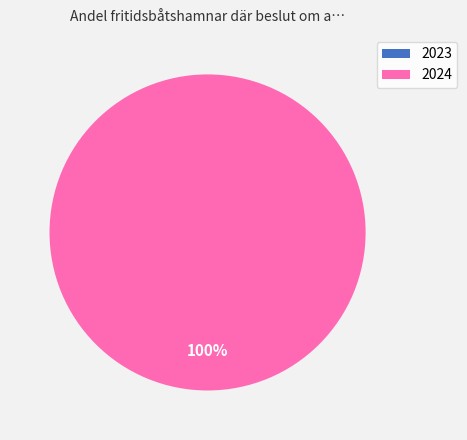

To the nearest percent, what is the difference between the largest and smallest slice percentages?

100%